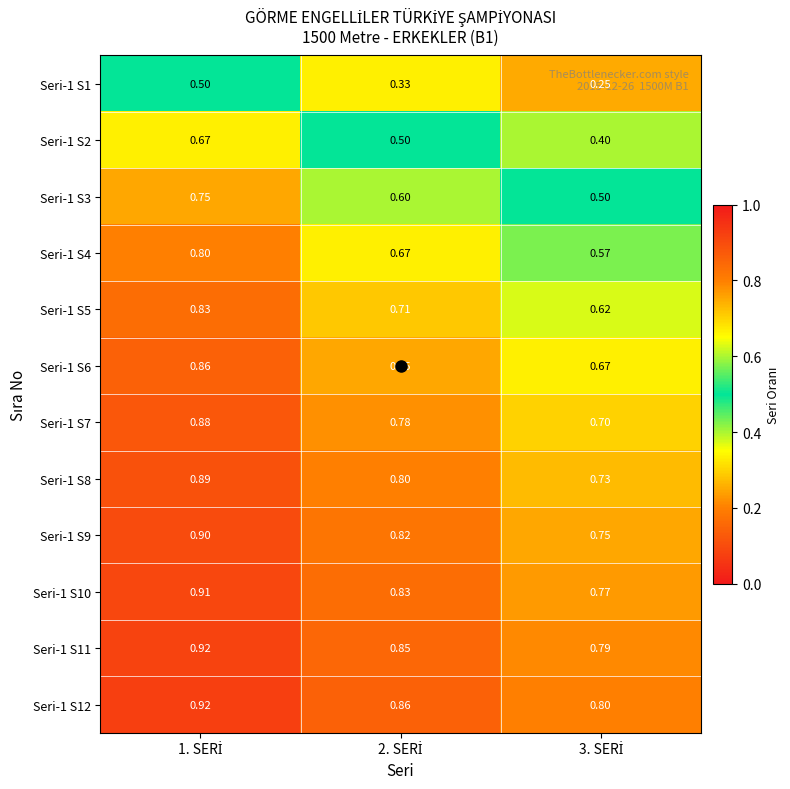

Which series has the largest range (max minus min)?

Seri-1 S2